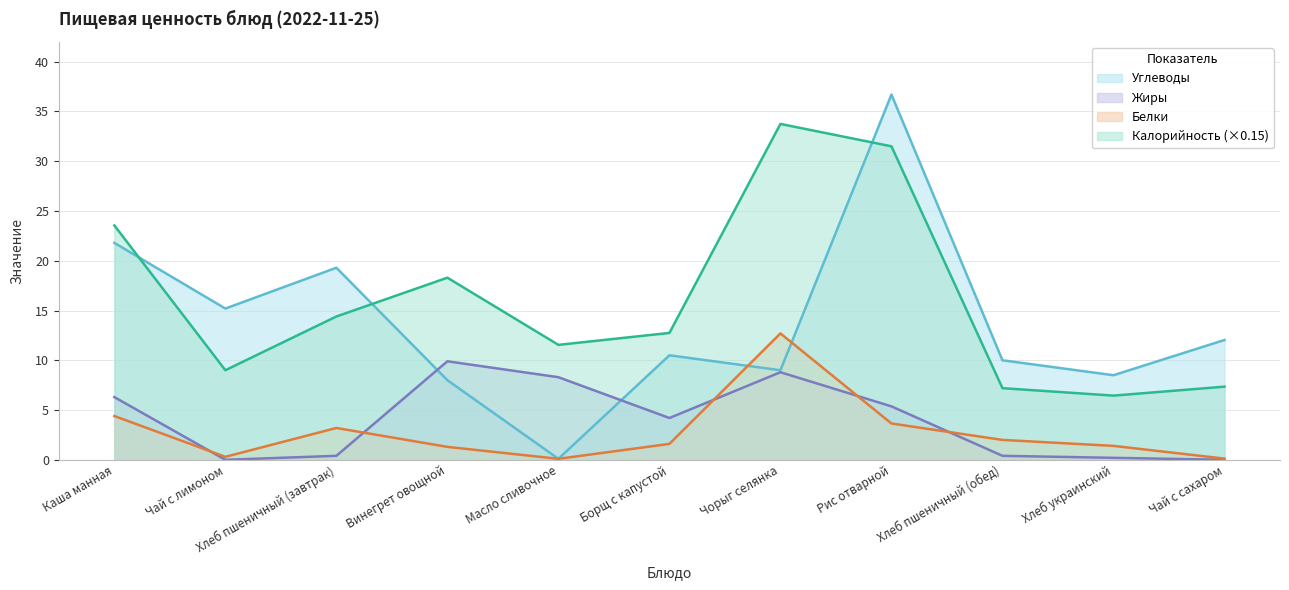

What is the sum of all Углеводы values?

151.1